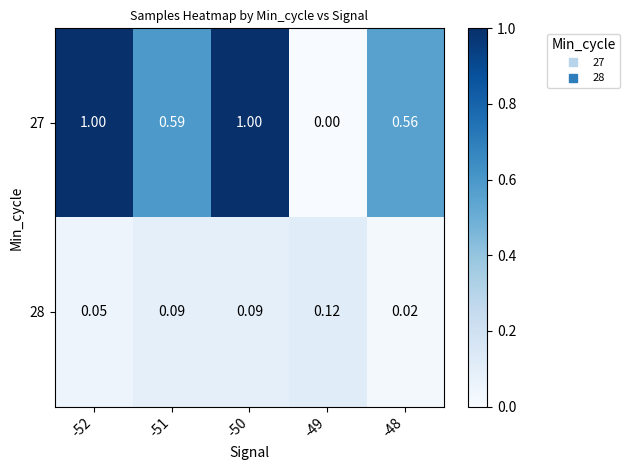

Which series changed the most between -49 and -48?

27